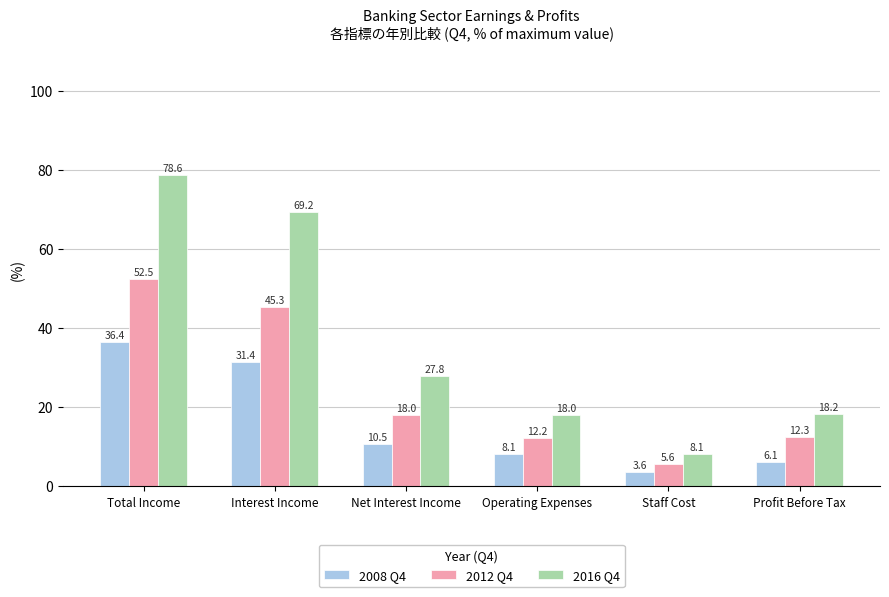

What is the difference between the second highest and second lowest values in the 2012 Q4 series?

33.1